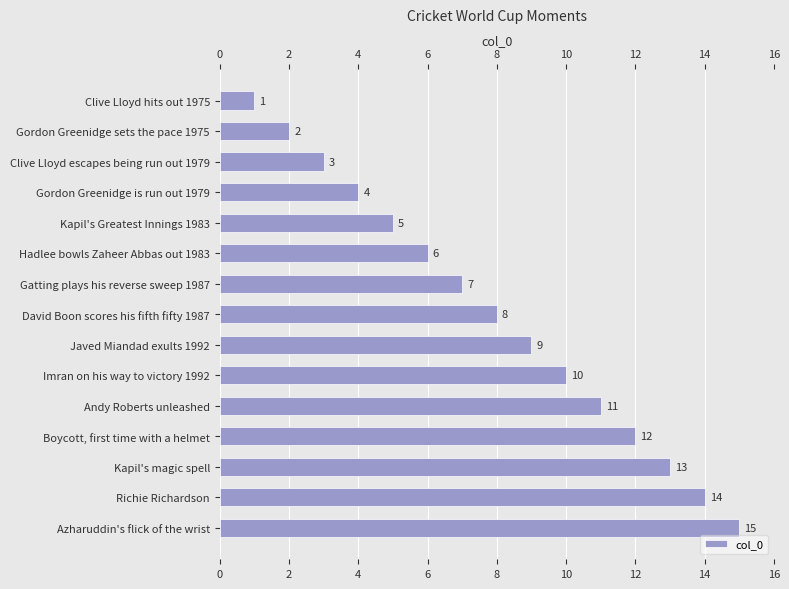

Which category has the highest value across all series?

Azharuddin's flick of the wrist